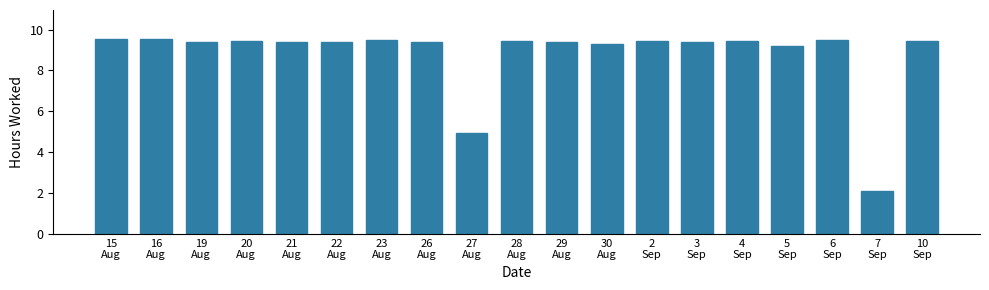

What is the value of the 2nd bar from the left?

9.5